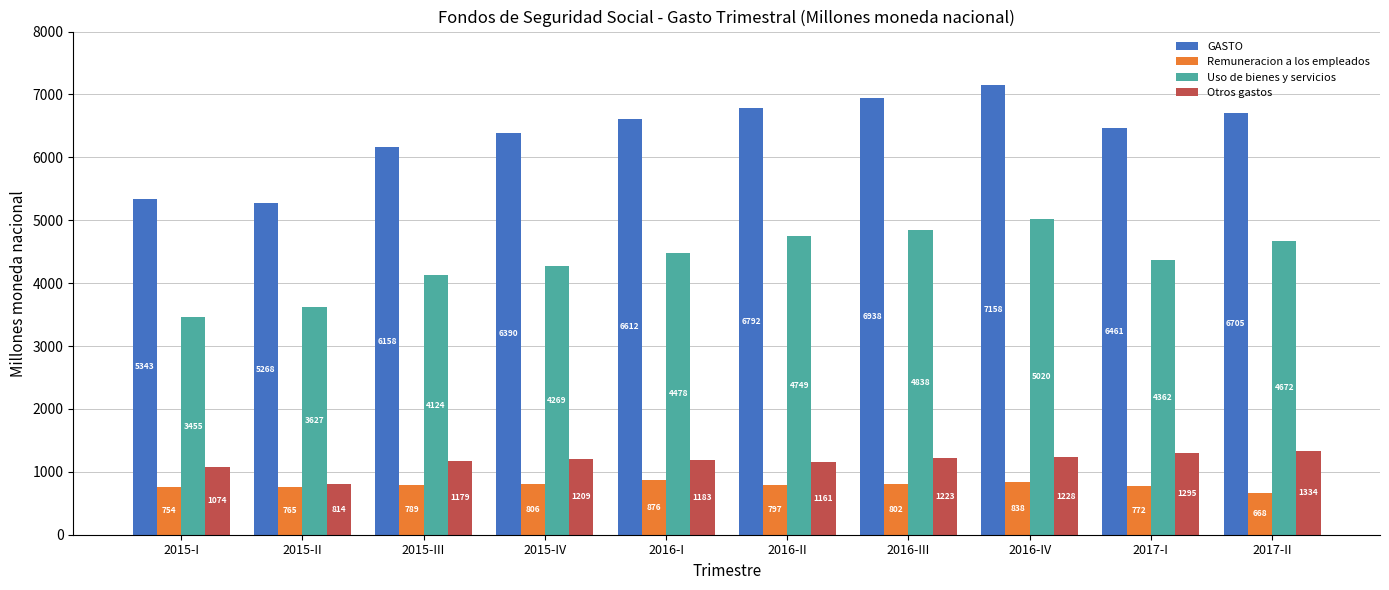

What is the sum of the GASTO values at 2015-I and 2015-II?

10611.4